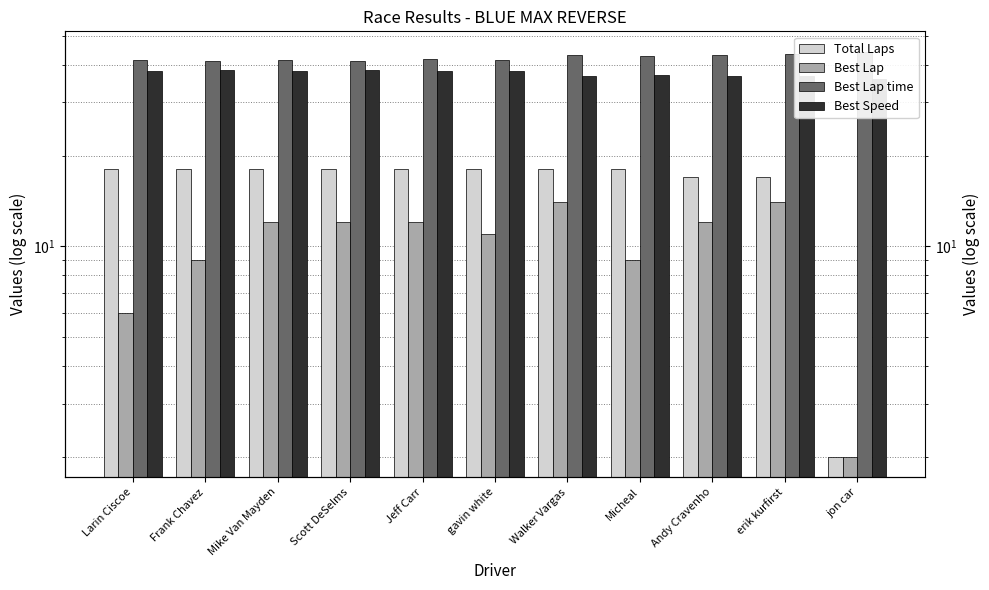

The value of Best Lap time at Scott DeSelms is 41.3. True or false?

True